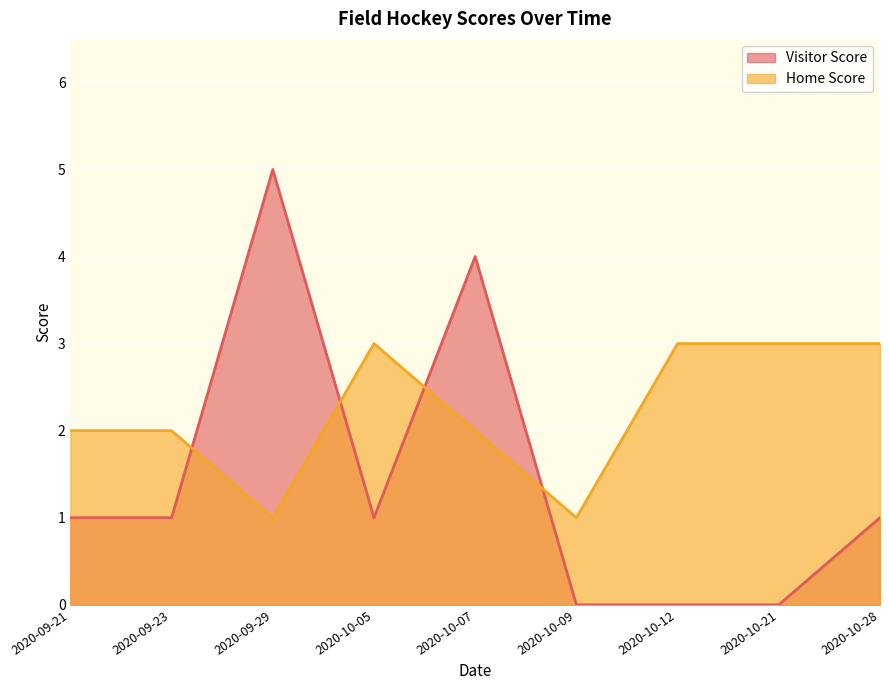

How many times do Home Score and Visitor Score cross each other?

4